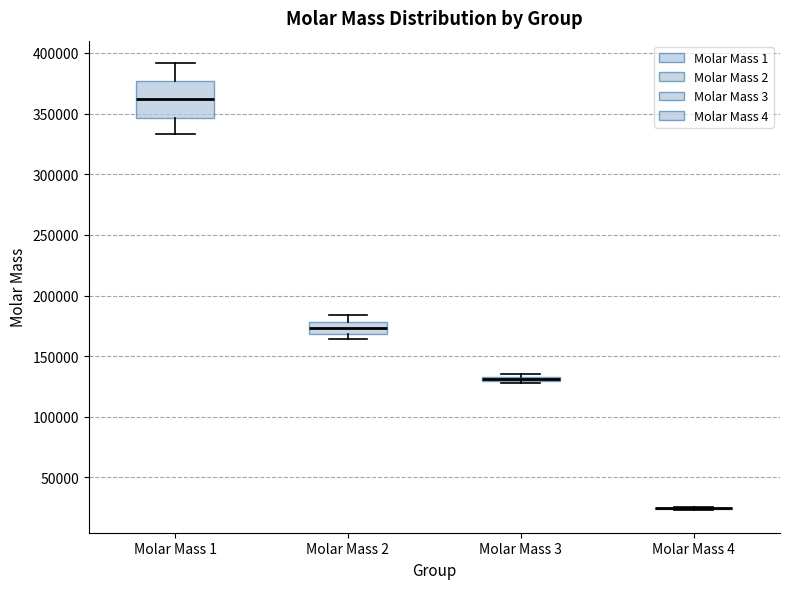

Comparing the boxes themselves (not the whiskers), which one is the tallest?

Molar Mass 1